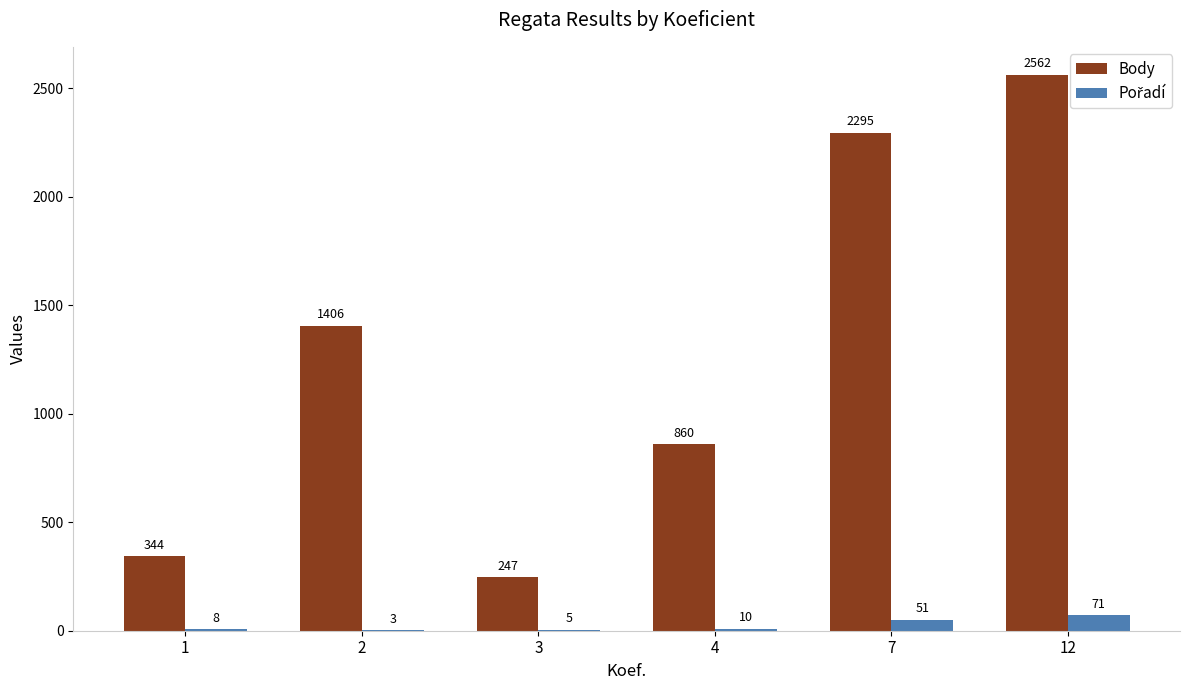

What is the greatest value displayed?

2562